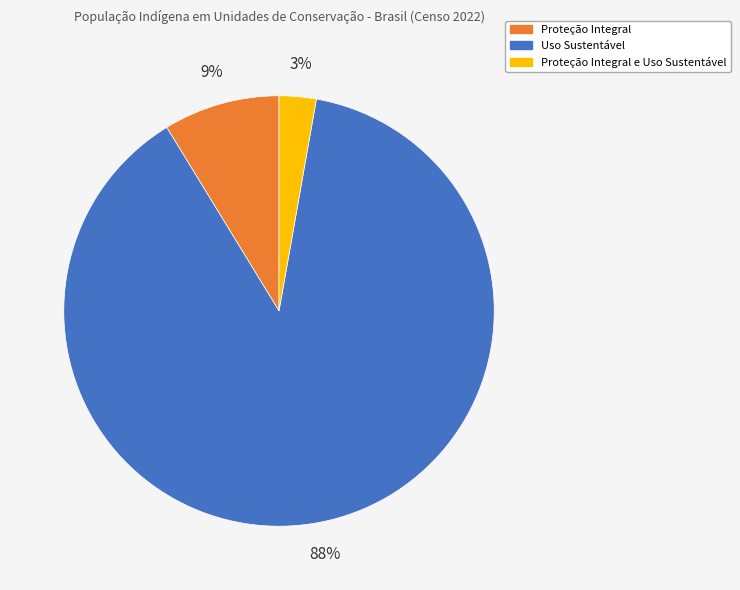

Which has a higher value, Proteção Integral or Proteção Integral e Uso Sustentável?

Proteção Integral